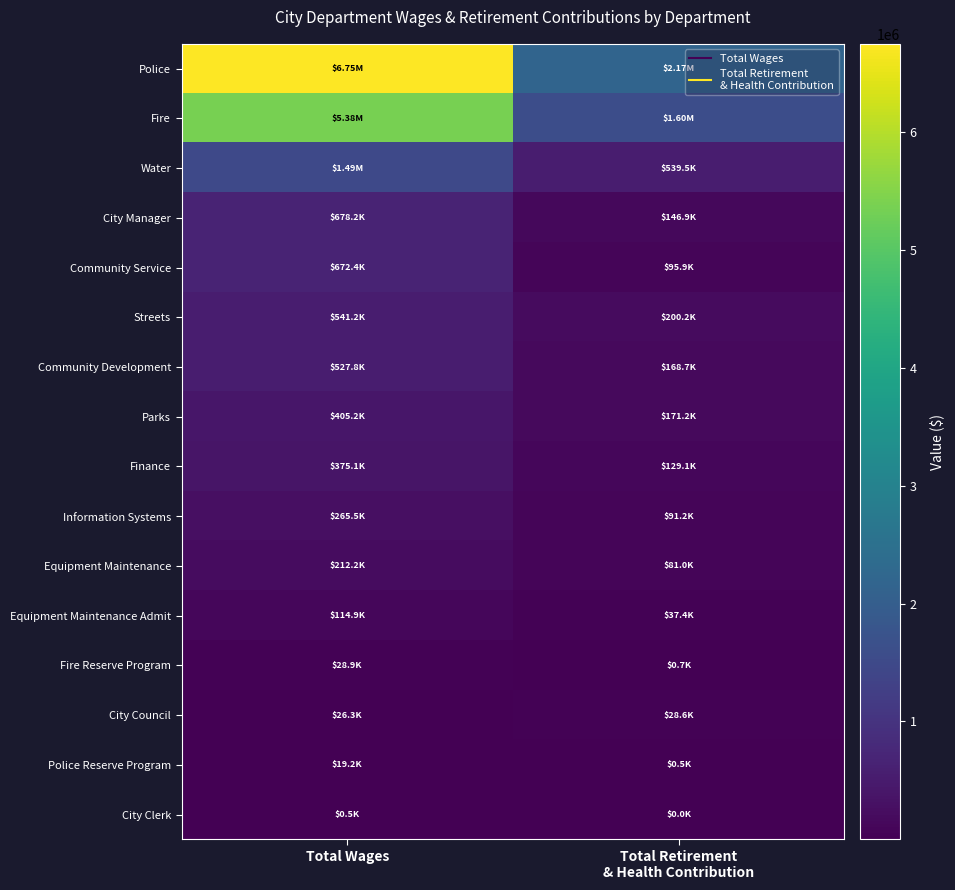

Which category has the lowest value across all series?

Total Retirement
& Health Contribution